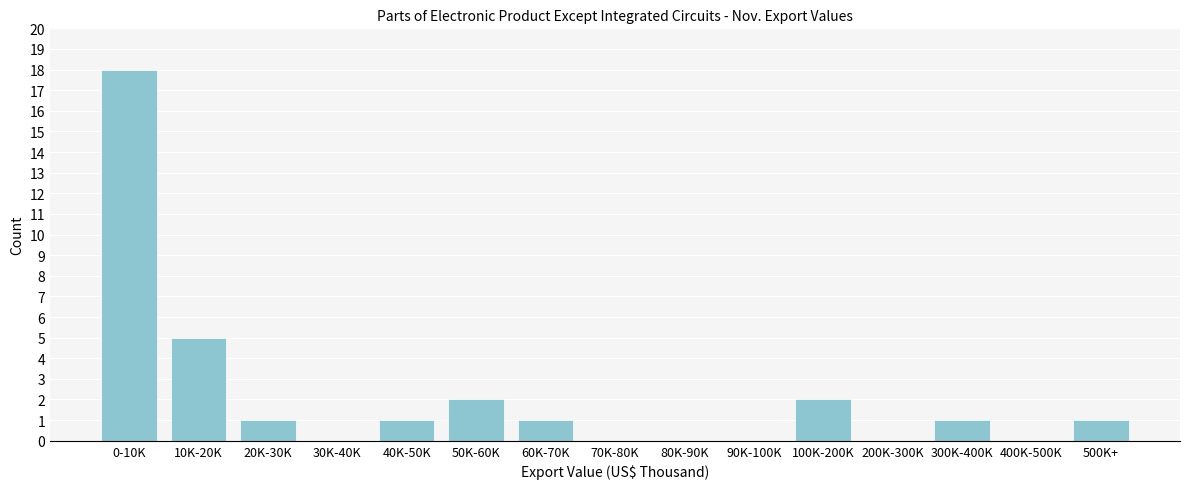

Reading right to left, transcribe all the data shown in this chart.

500K+=1	400K-500K=0	300K-400K=1	200K-300K=0	100K-200K=2	90K-100K=0	80K-90K=0	70K-80K=0	60K-70K=1	50K-60K=2	40K-50K=1	30K-40K=0	20K-30K=1	10K-20K=5	0-10K=18